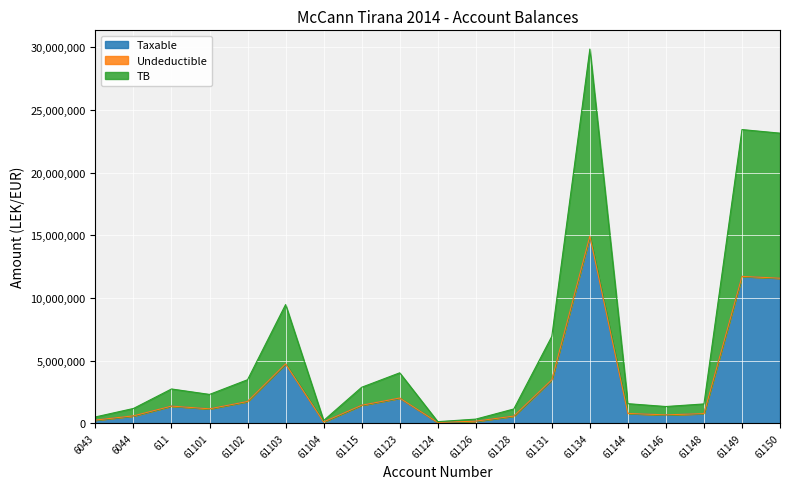

What value does the TB series have at 61123?

2010362.2